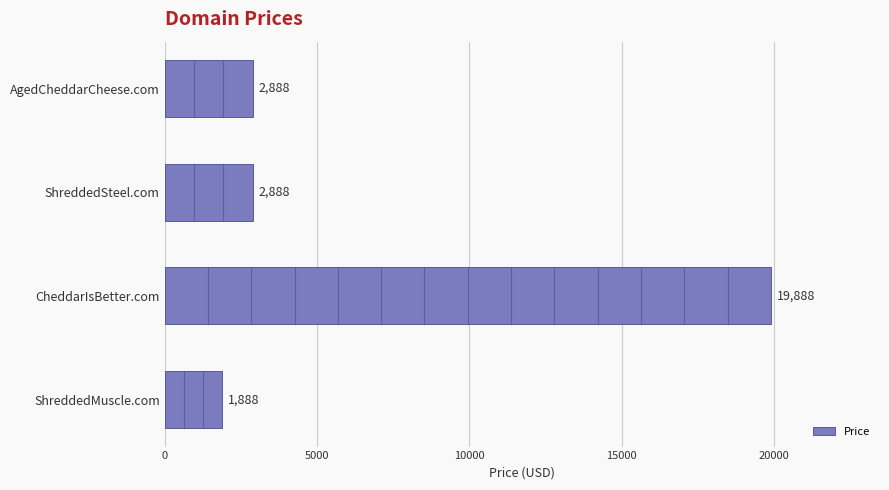

What is the minimum value shown in the chart?

1888